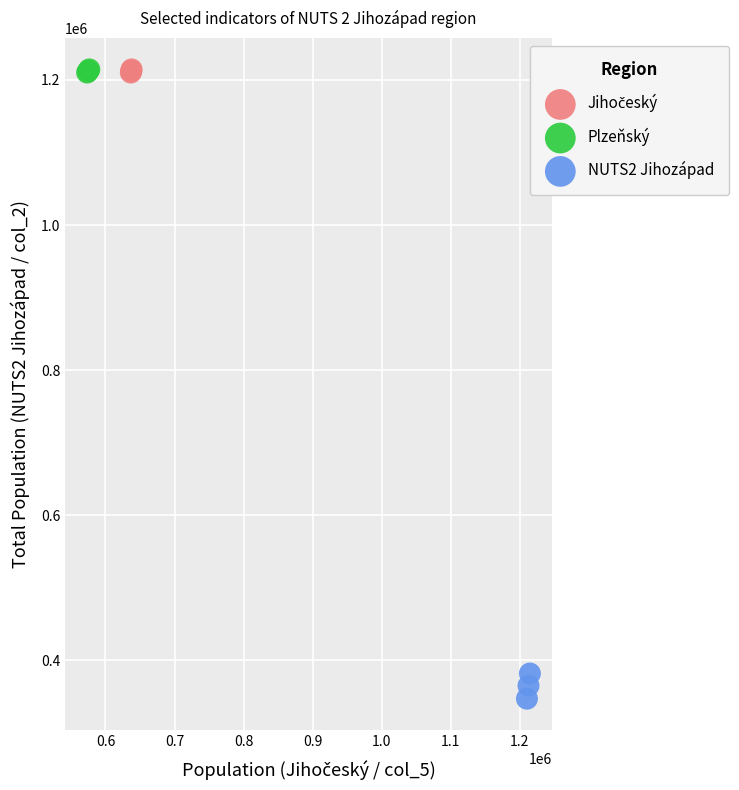

Which series contains the lowest Y value?

NUTS2 Jihozápad